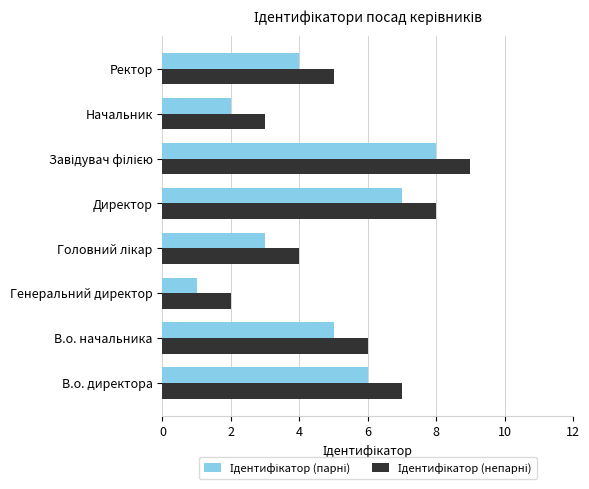

Which label corresponds to the smallest value in the chart?

Генеральний директор